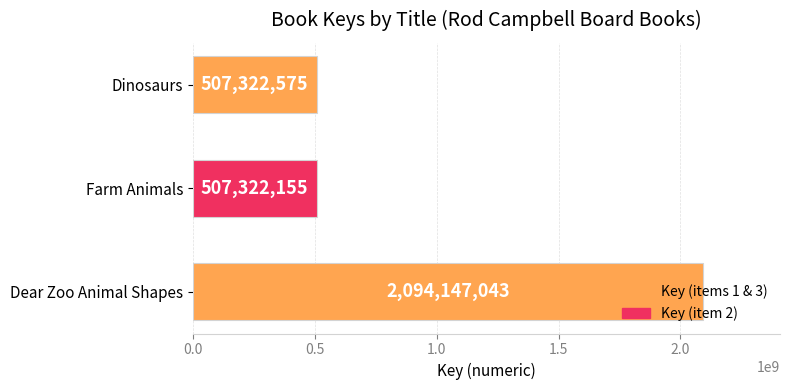

The chart shows a value of 507322155 at Farm Animals. True or false?

True